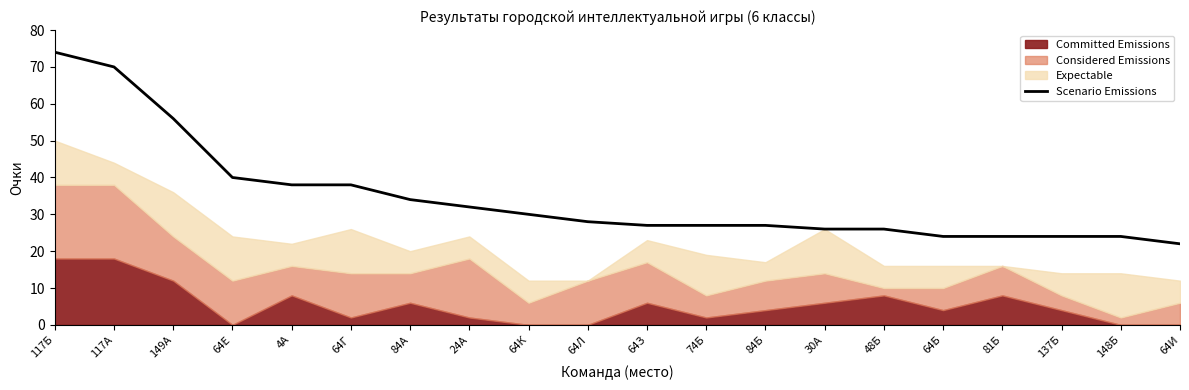

How many lines are shown in the chart?

1